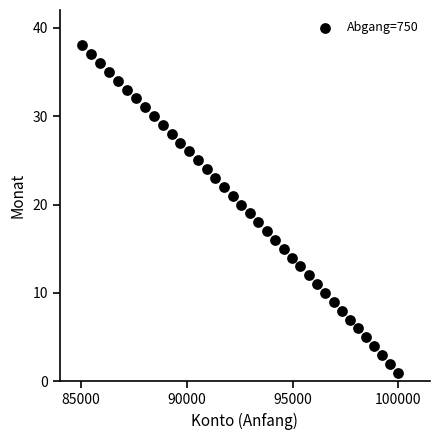

What is the range of Y values (max minus min)?

37